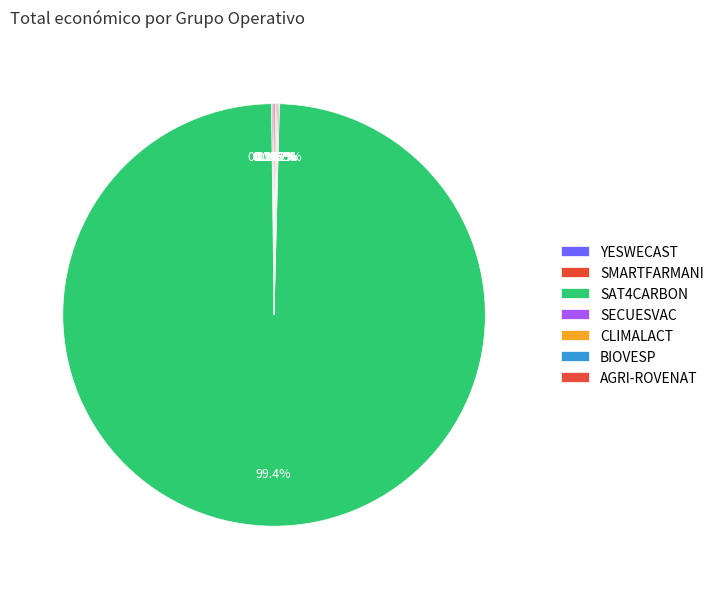

True or false: BIOVESP accounts for 13% of the total.

False